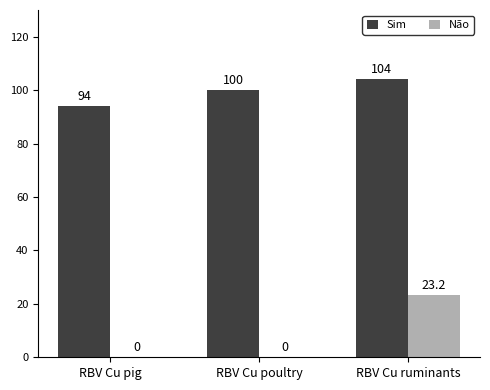

What is the maximum value shown in the chart?

104.0